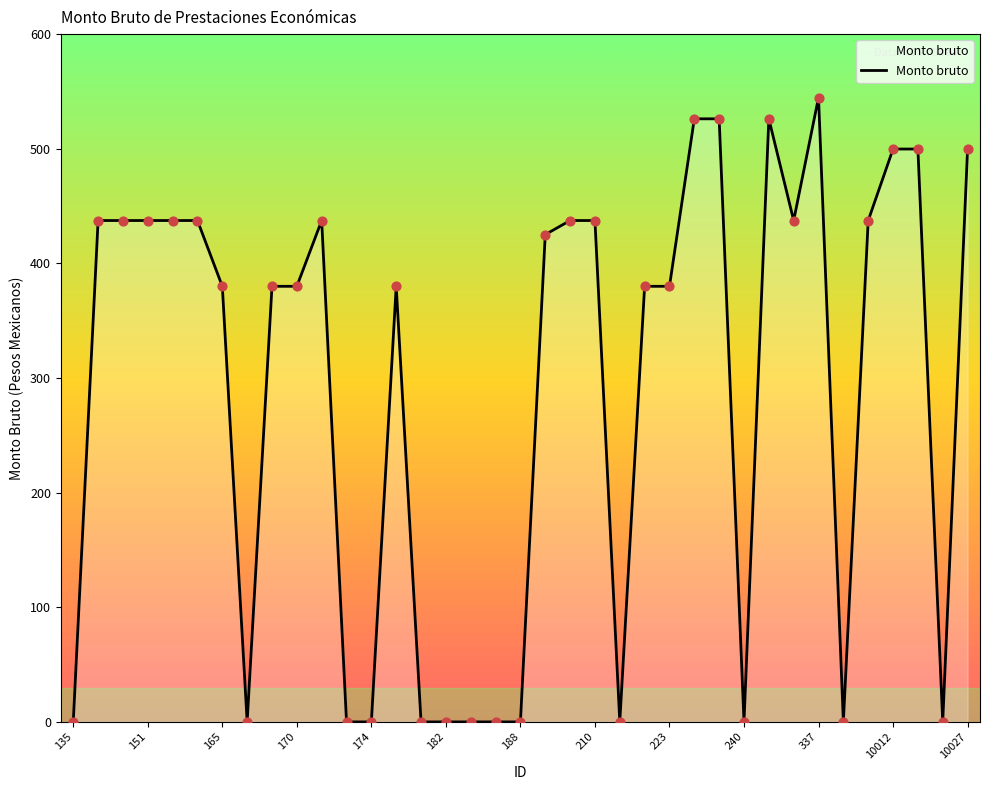

What is the difference between the maximum and minimum values?

544.7